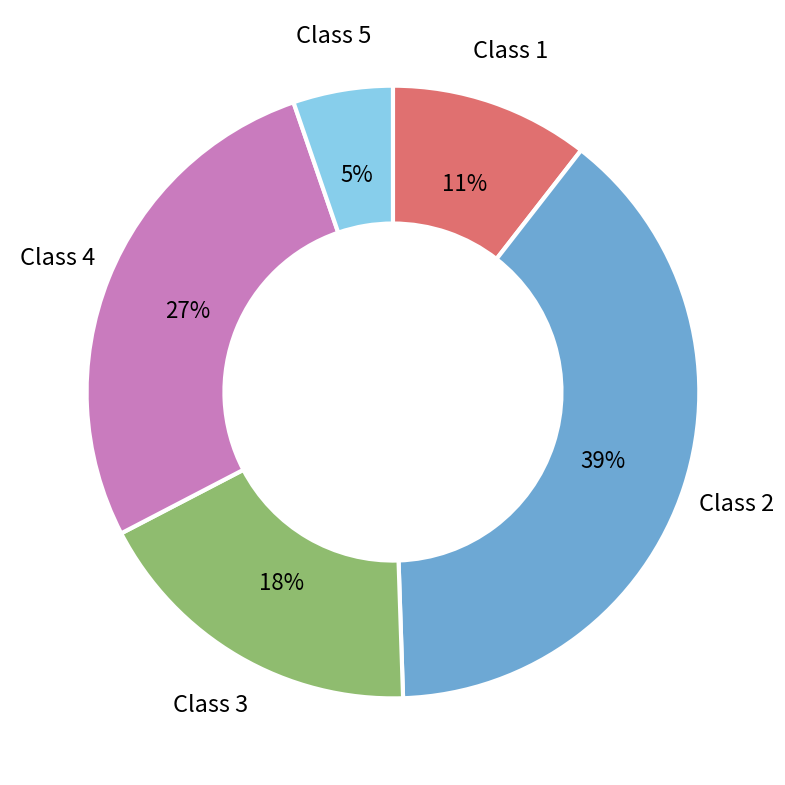

Which has a higher value, Class 2 or Class 3?

Class 2